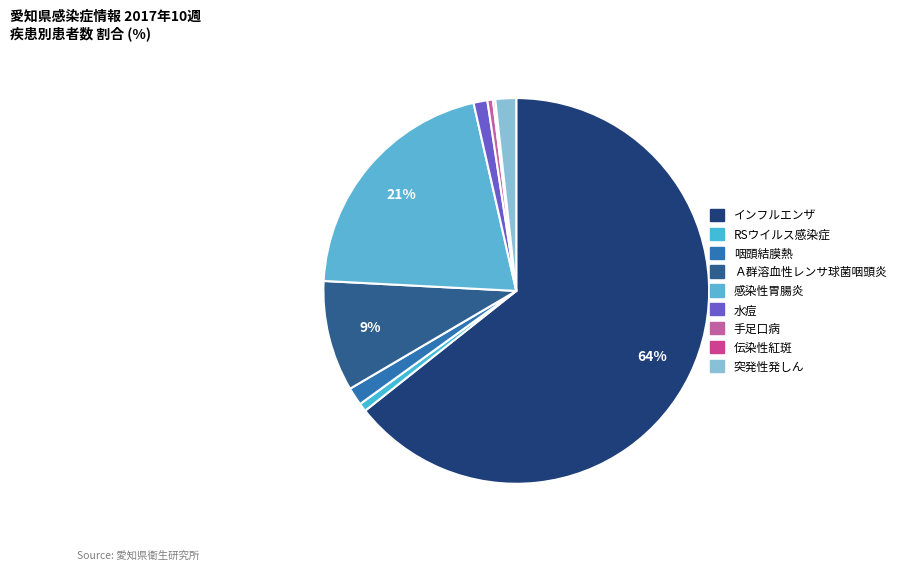

Rank the categories by value from highest to lowest.

インフルエンザ, 感染性胃腸炎, Ａ群溶血性レンサ球菌咽頭炎, 突発性発しん, 咽頭結膜熱, 水痘, RSウイルス感染症, 手足口病, 伝染性紅斑